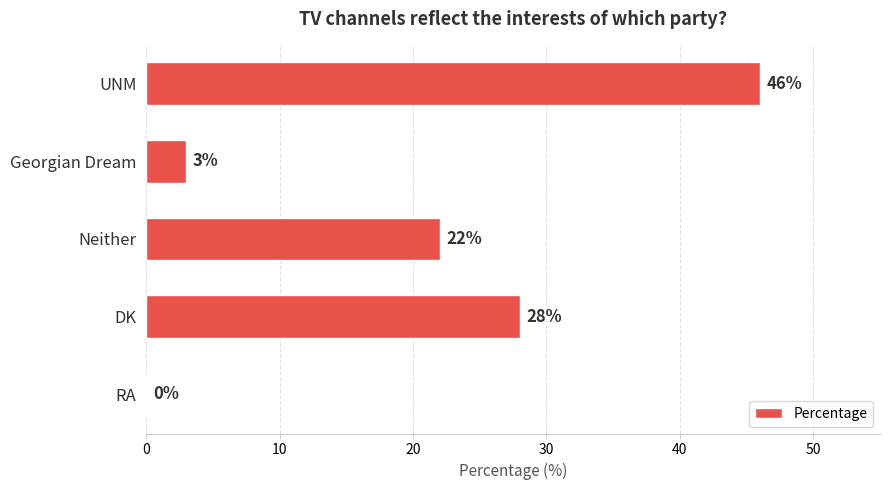

Reading bottom to top, extract all data points from this chart.

RA=0	DK=28	Neither=22	Georgian Dream=3	UNM=46